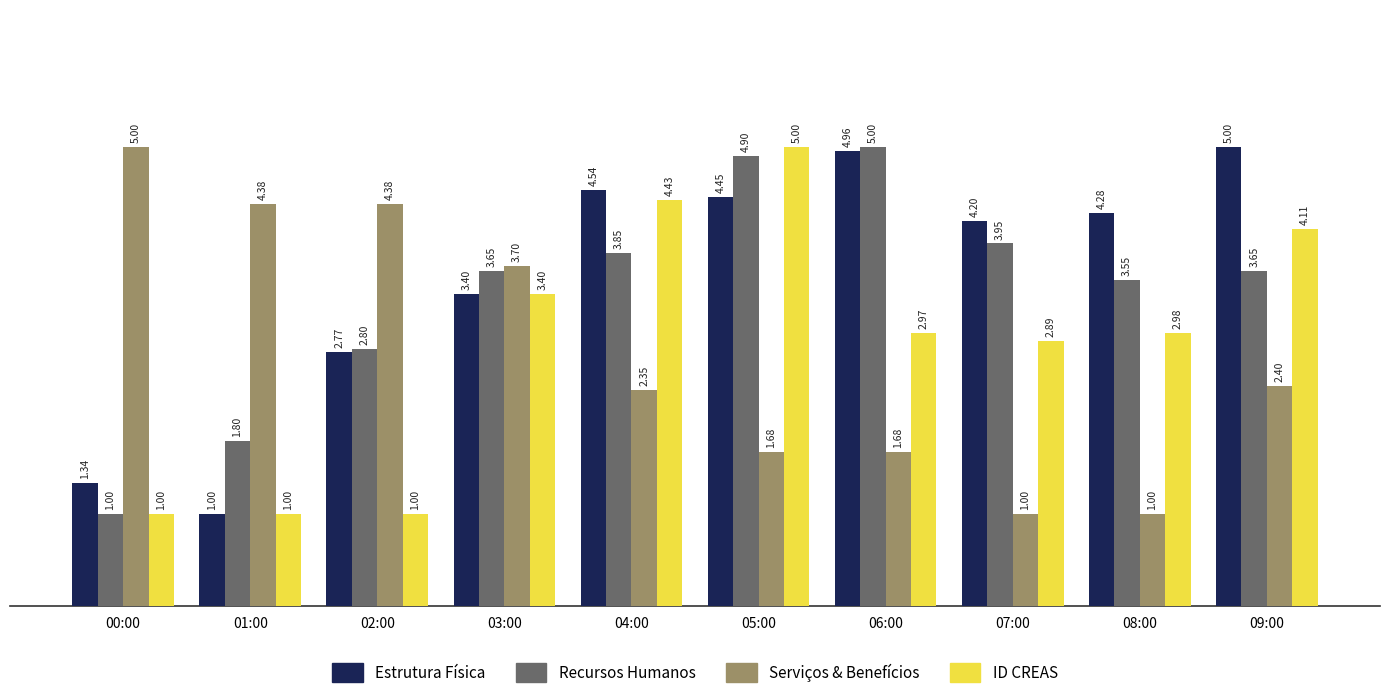

What is the difference between the highest and lowest values at 05:00?

3.3